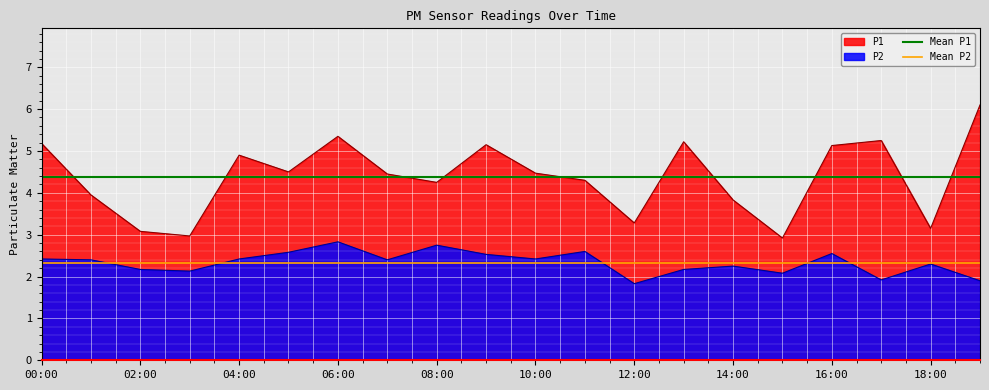

The value of P2 at 14:00 is 2.2. True or false?

True